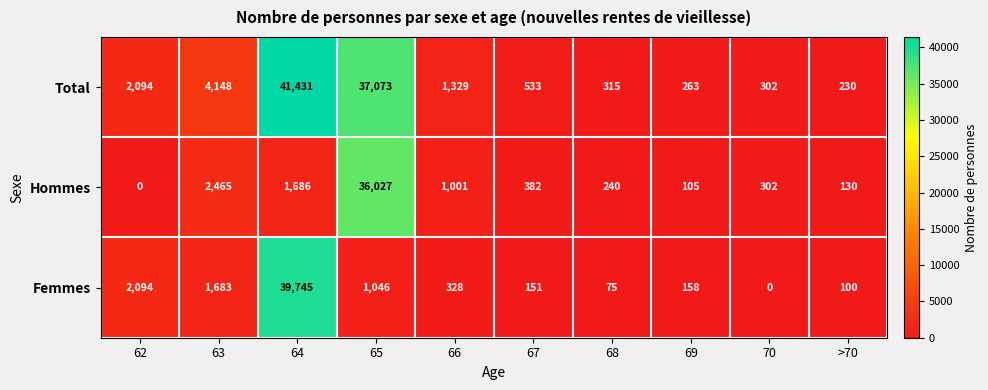

What is the difference between the highest and lowest values at 62?

2094